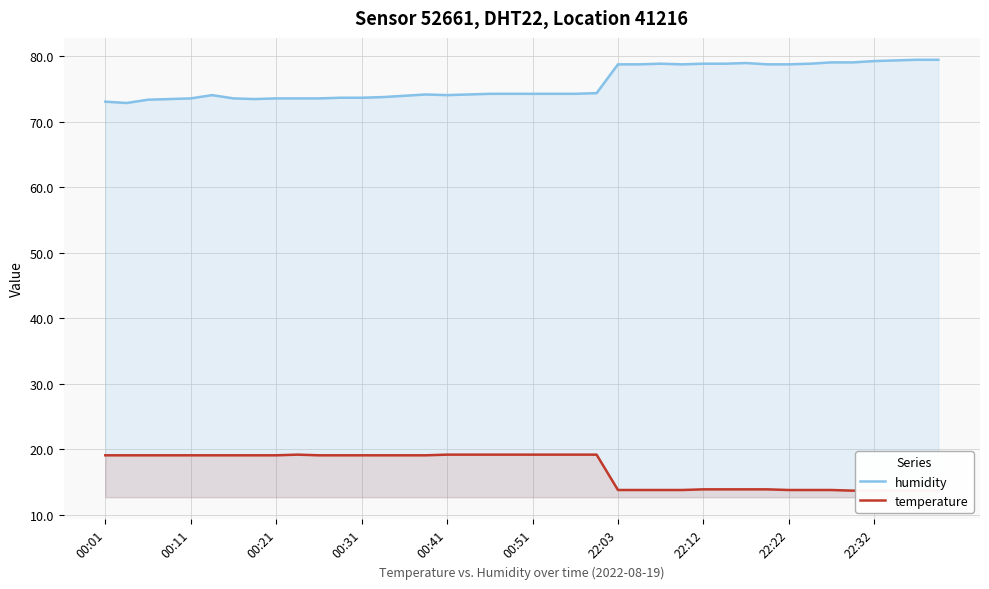

What is the total value across all series at 27?

92.6